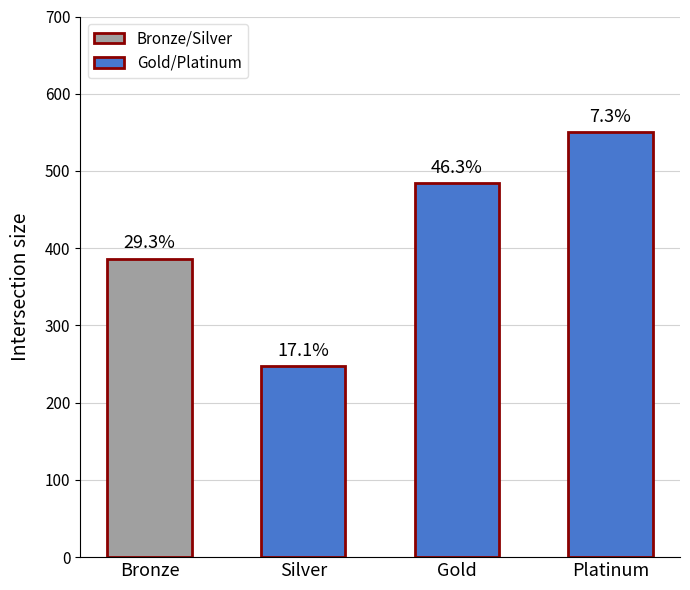

Is it true that the value at Silver is 95.9?

False